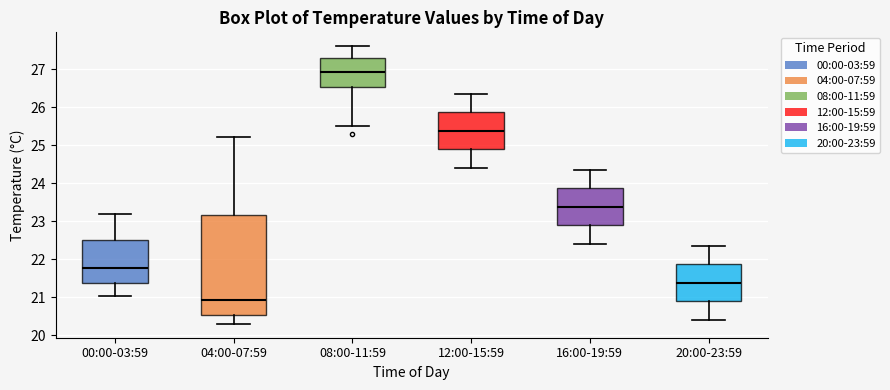

Which box is the tallest, from its lower edge to its upper edge?

04:00-07:59